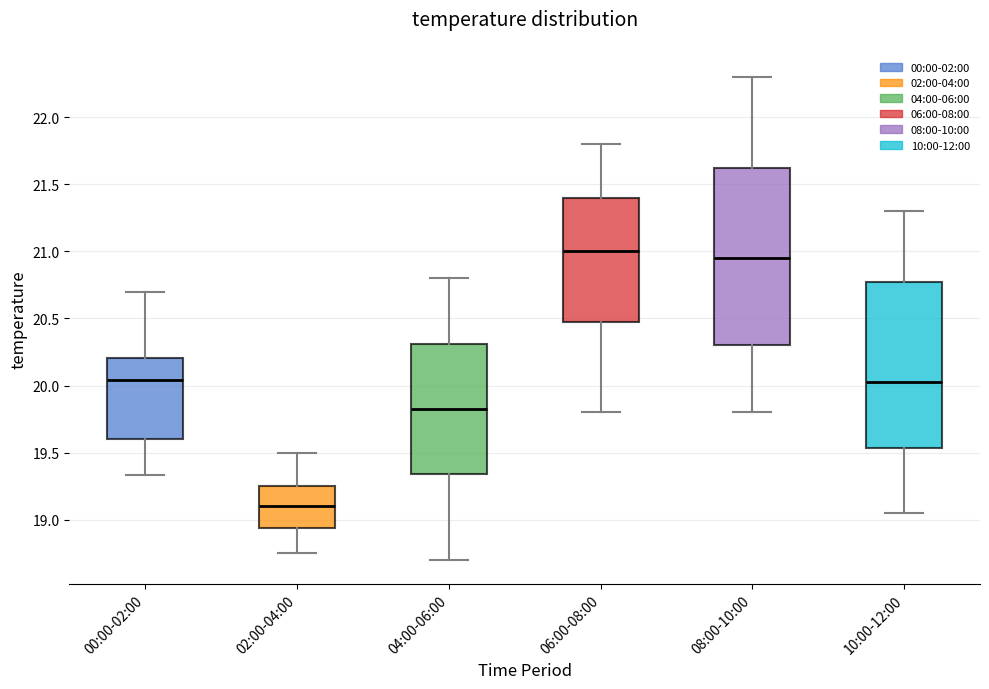

Reading left to right, read every box against the y-axis: the position of its median line, the range the box covers, and the ends of its whiskers. The values are not printed on the chart, so give them approximately, as read against the axis.

00:00-02:00: median 20.05, box 19.60 to 20.20, whiskers 19.35 to 20.70
02:00-04:00: median 19.10, box 18.95 to 19.25, whiskers 18.75 to 19.50
04:00-06:00: median 19.85, box 19.35 to 20.30, whiskers 18.70 to 20.80
06:00-08:00: median 21.00, box 20.50 to 21.40, whiskers 19.80 to 21.80
08:00-10:00: median 20.95, box 20.30 to 21.65, whiskers 19.80 to 22.30
10:00-12:00: median 20.05, box 19.55 to 20.80, whiskers 19.05 to 21.30